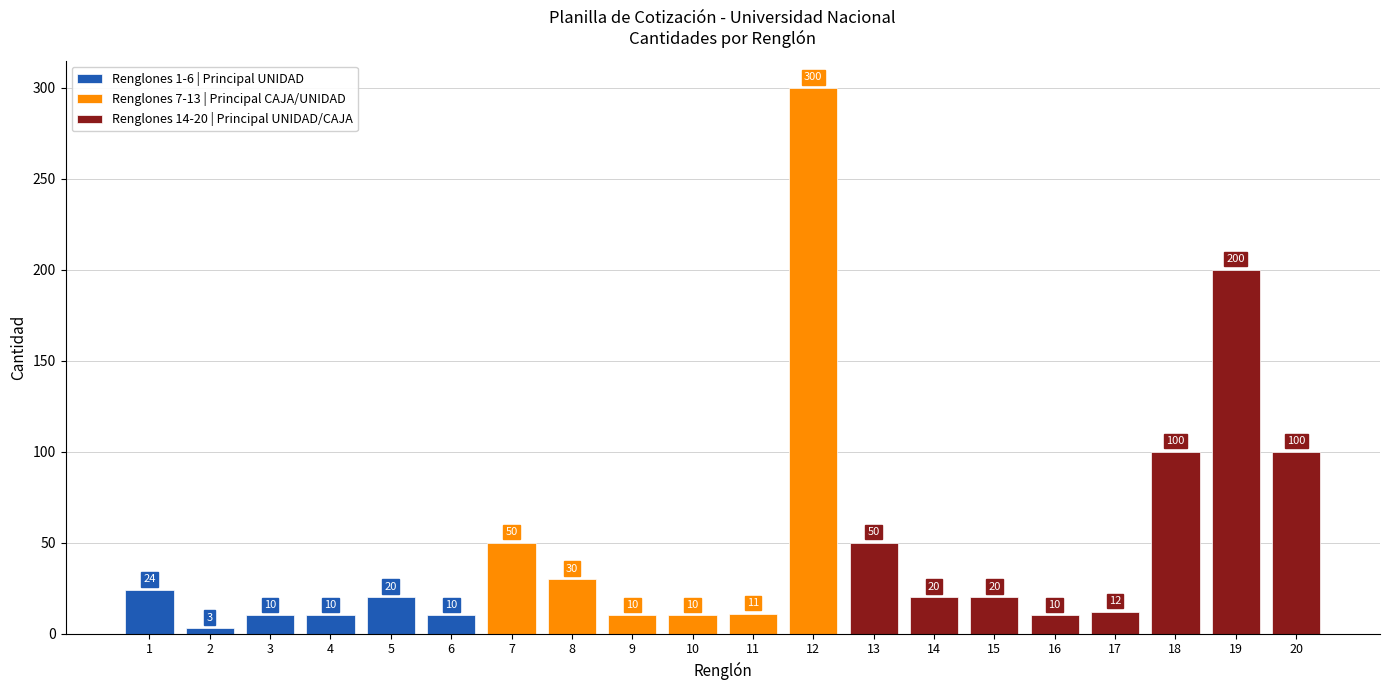

What is the change in value from 1 to 14?

-4